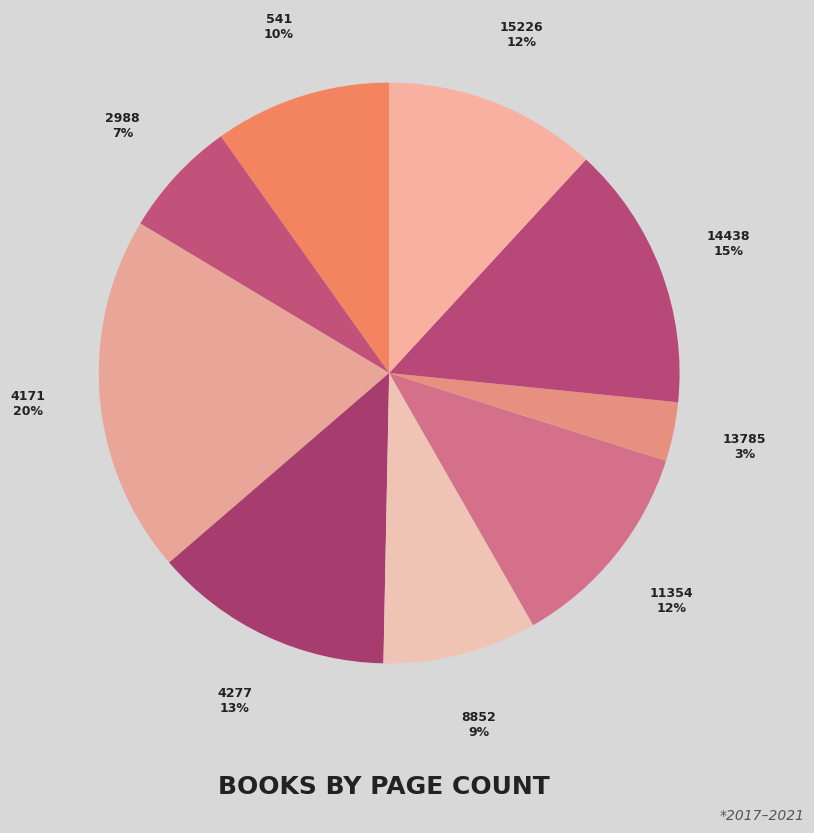

Is there any slice that represents more than half of the pie?

No